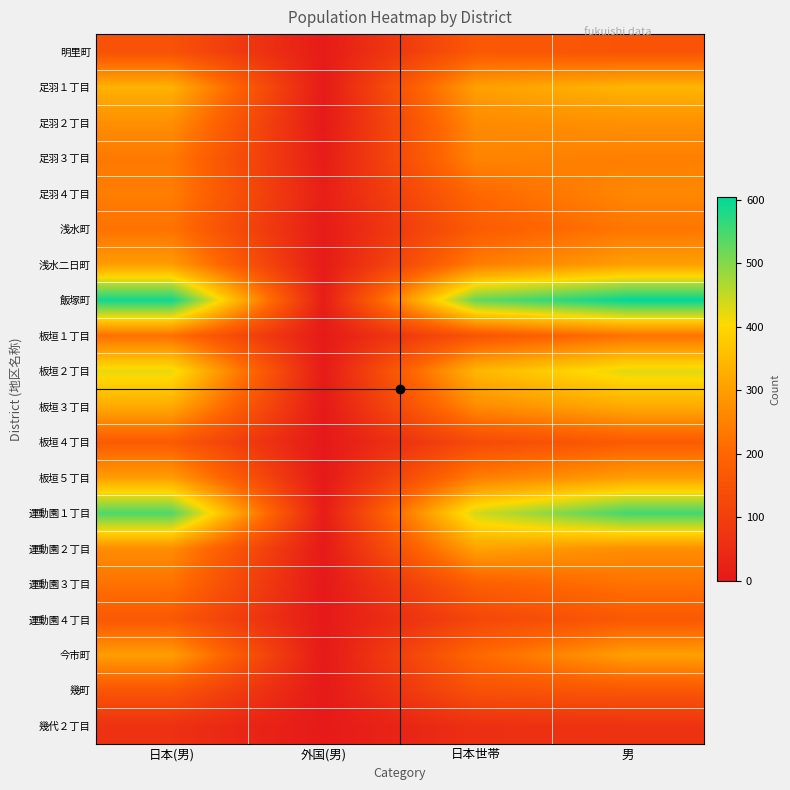

Reading right to left, list all the values displayed in this chart.

明里町: 156	167	6	150
足羽１丁目: 340	304	5	335
足羽２丁目: 277	267	2	275
足羽３丁目: 247	255	11	236
足羽４丁目: 260	204	17	243
浅水町: 231	175	7	224
浅水二日町: 304	244	5	299
飯塚町: 605	526	12	593
板垣１丁目: 224	157	4	220
板垣２丁目: 427	343	6	421
板垣３丁目: 323	268	1	322
板垣４丁目: 174	130	0	174
板垣５丁目: 301	244	1	300
運動園１丁目: 553	439	10	543
運動園２丁目: 273	309	3	270
運動園３丁目: 223	182	0	223
運動園４丁目: 169	119	2	167
今市町: 304	204	2	302
幾町: 162	149	2	160
幾代２丁目: 66	59	3	63